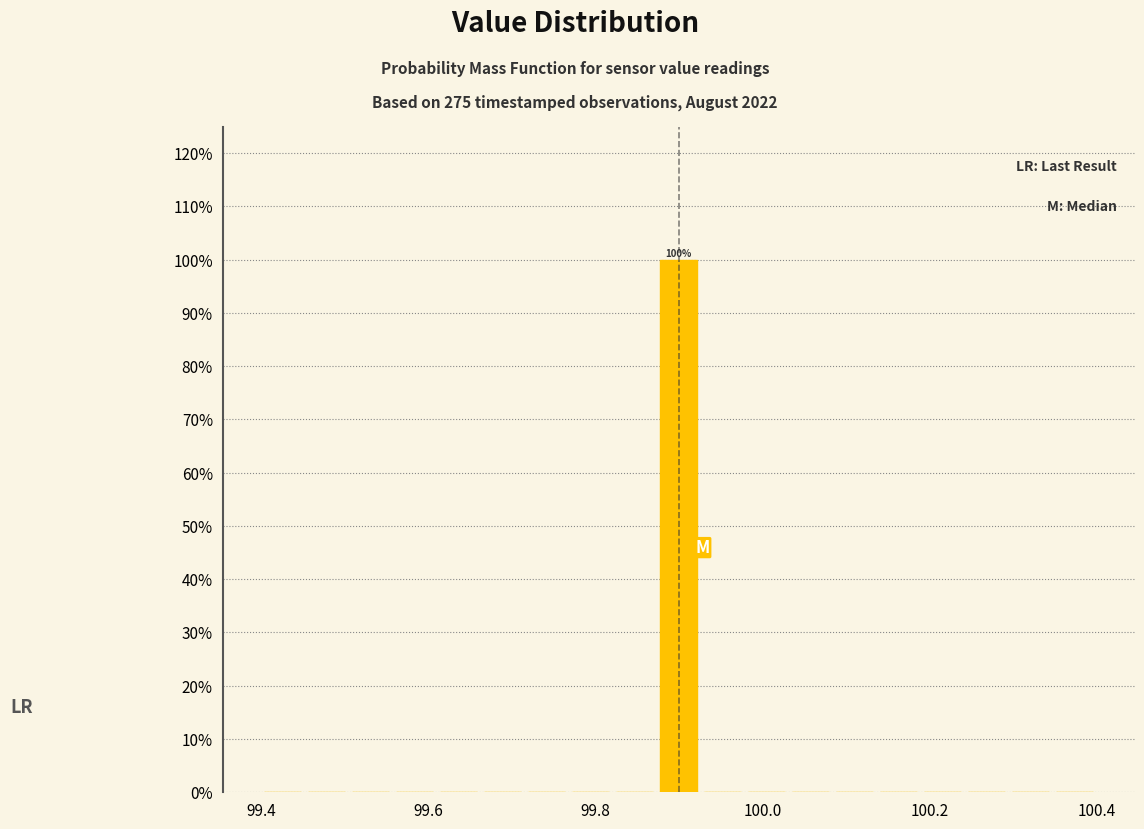

Read against the x-axis, roughly where is the centre of the tallest bar?

99.90